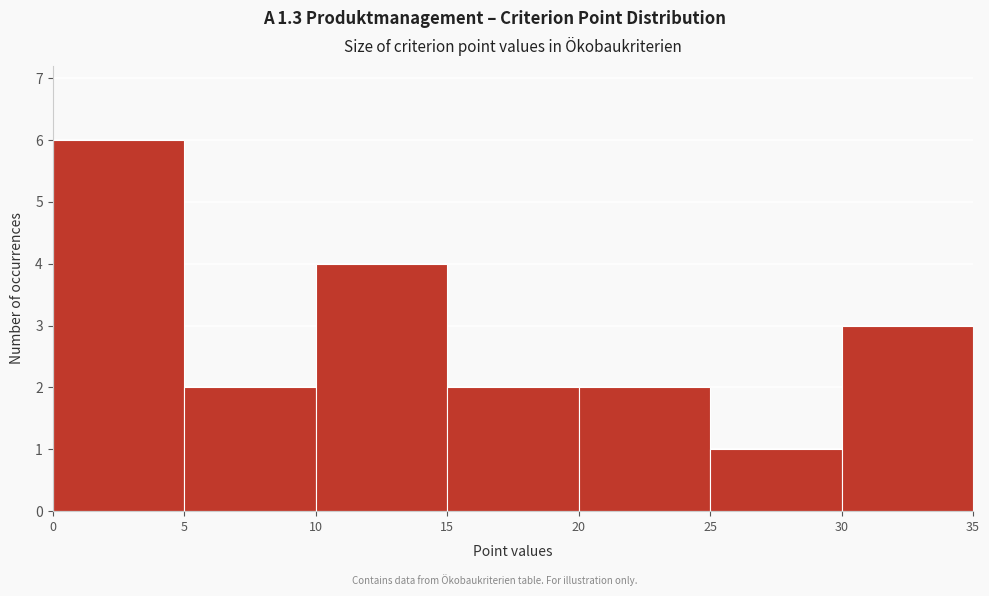

How tall is the bar that spans 25 to 30 on the x-axis? The values are not printed on the chart, so give them approximately, as read against the axis.

1